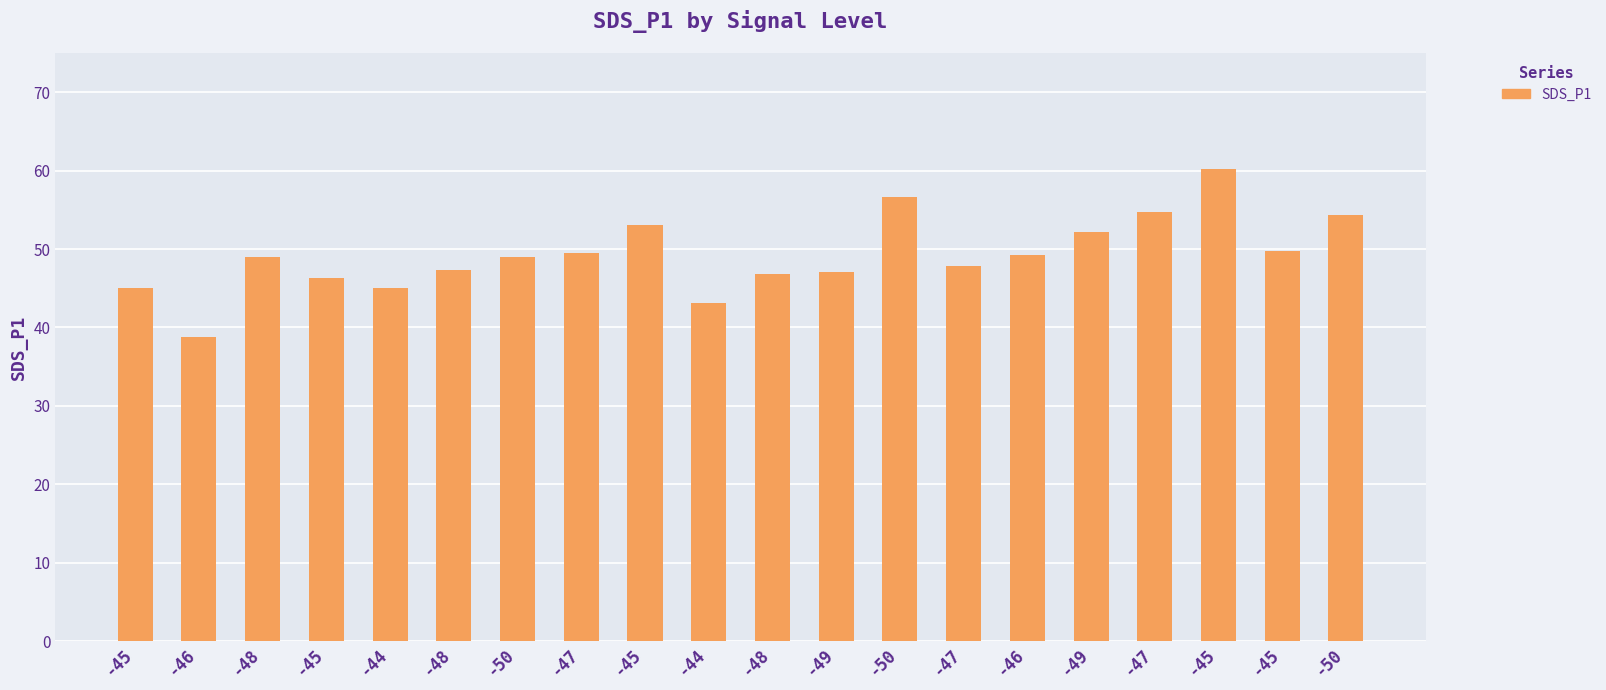

Count the number of data series in this chart.

1